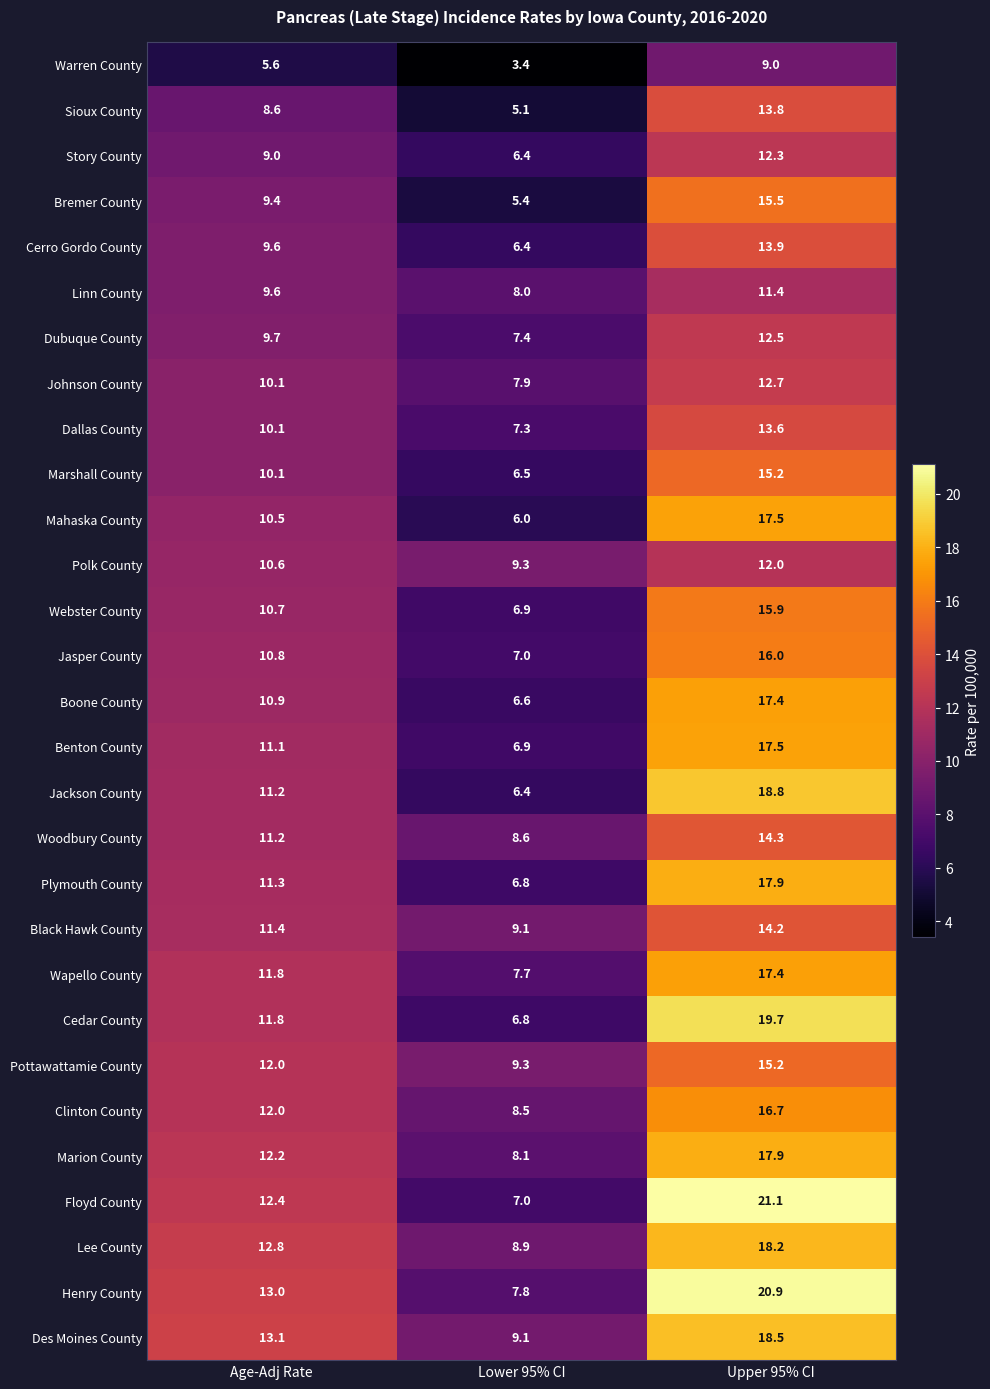

Between Age-Adj Rate and Upper 95% CI, which series saw the biggest shift?

Floyd County